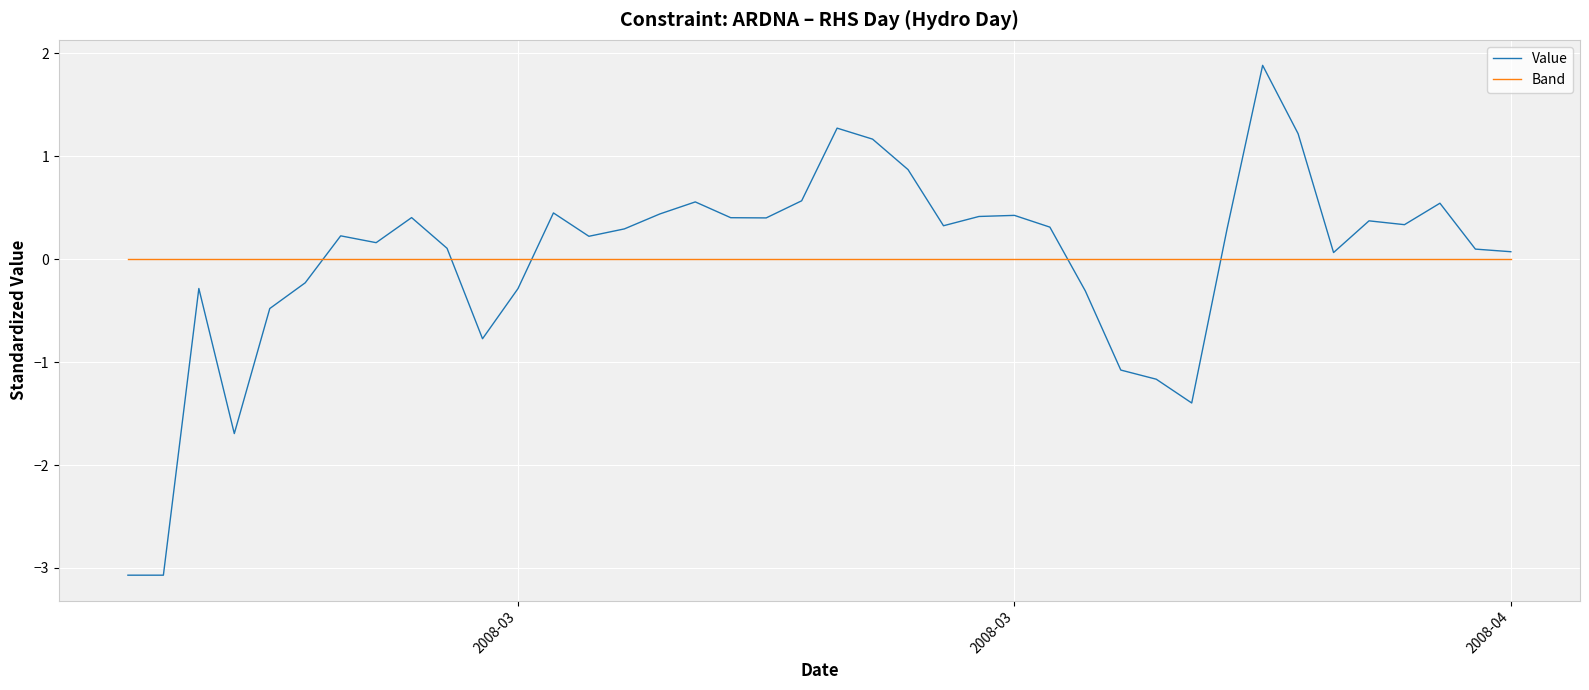

Which series has the largest range (max minus min)?

Value